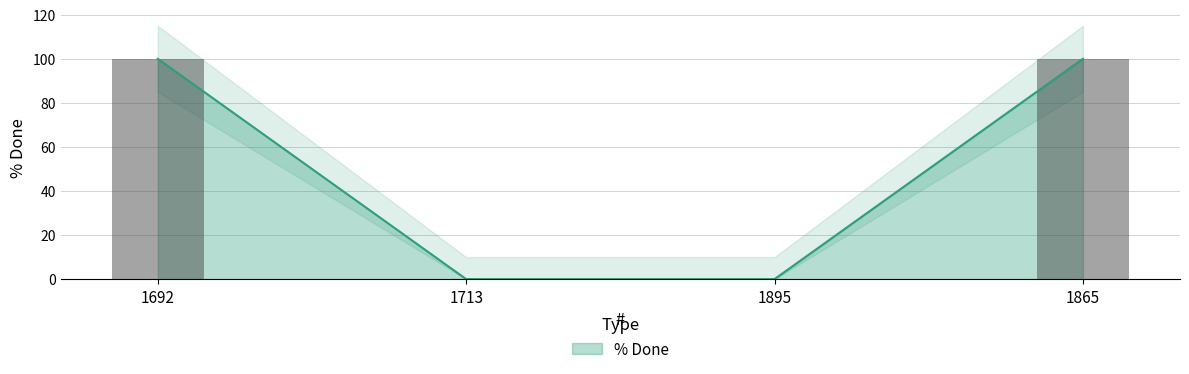

What is the greatest value displayed?

100